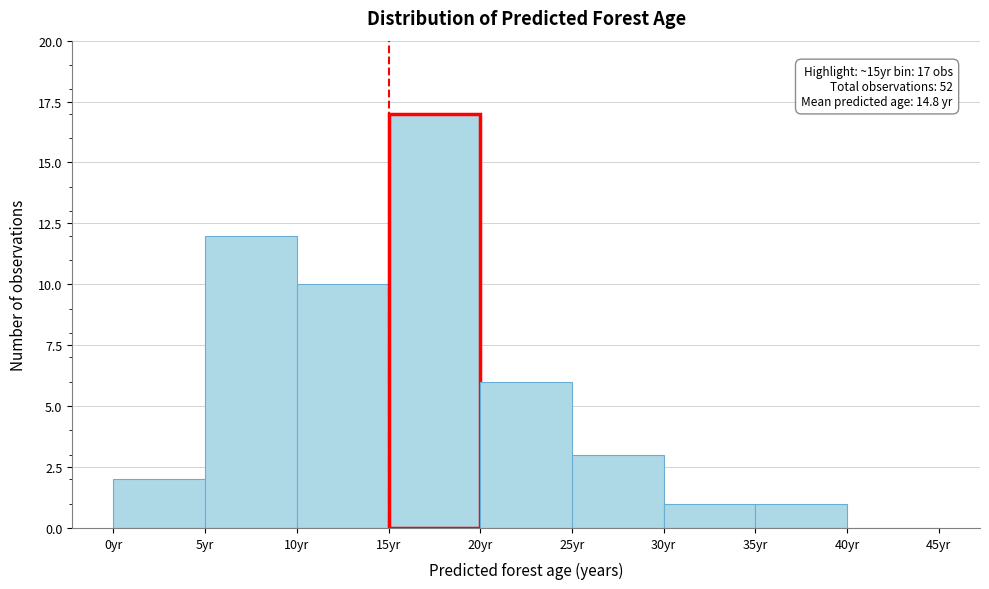

Which range on the x-axis has the tallest bar?

15 to 20